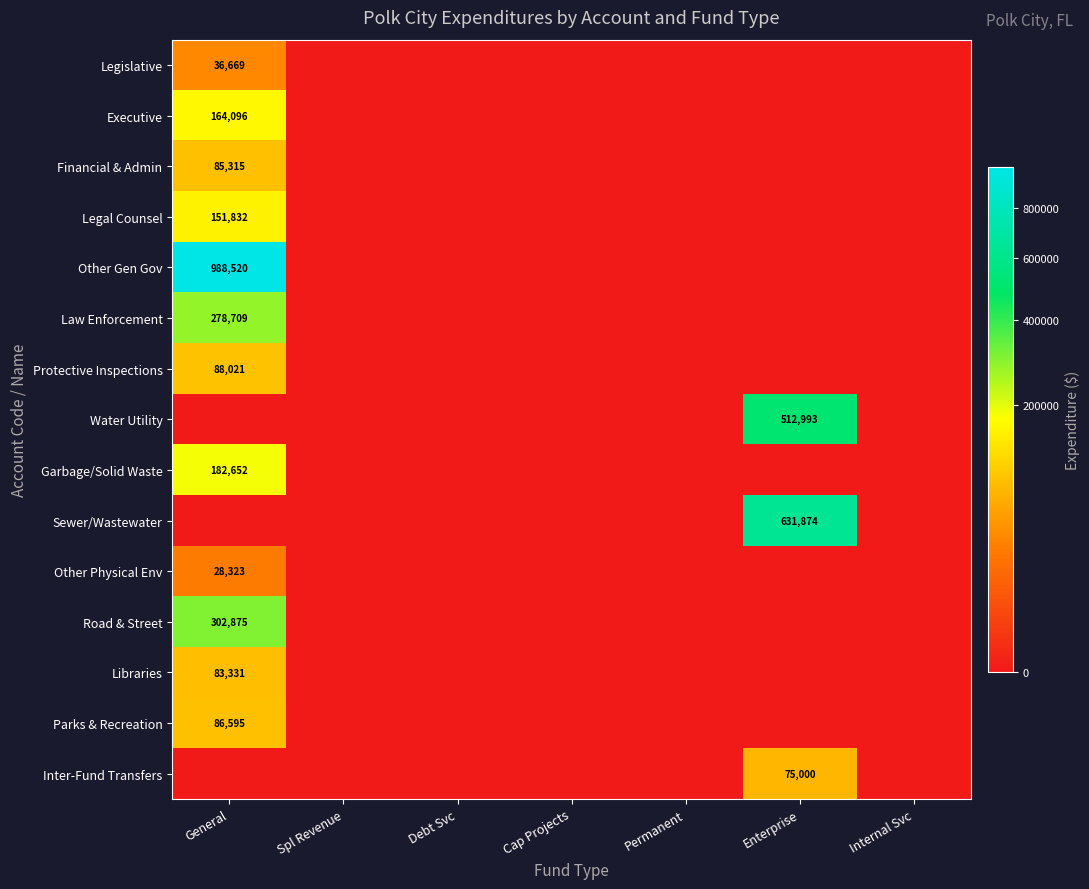

True or false: Road & Street has a value of 406613 at General.

False